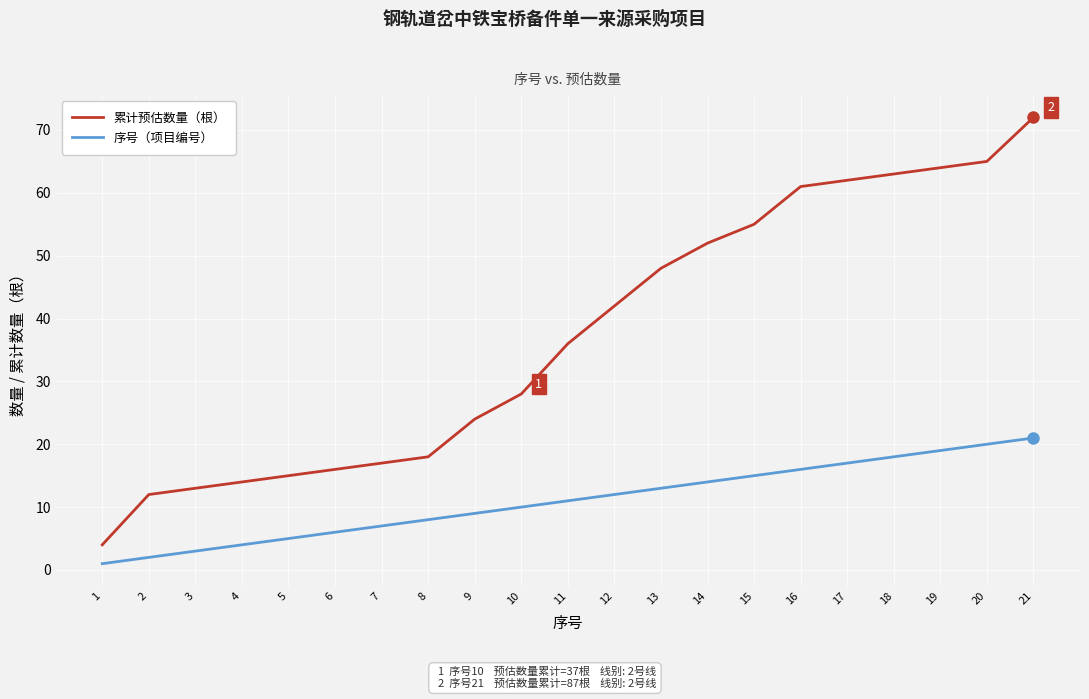

True or false: 累计预估数量（根） has a value of 16 at 6.

True